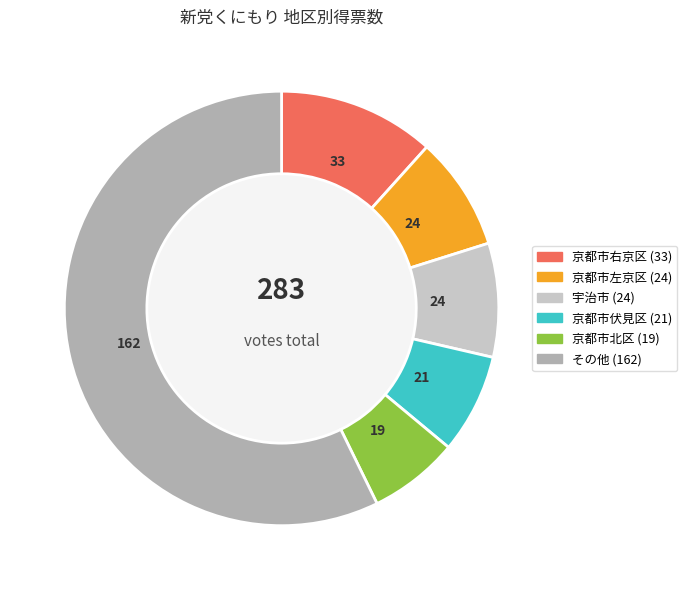

How many slices are in this pie chart?

6